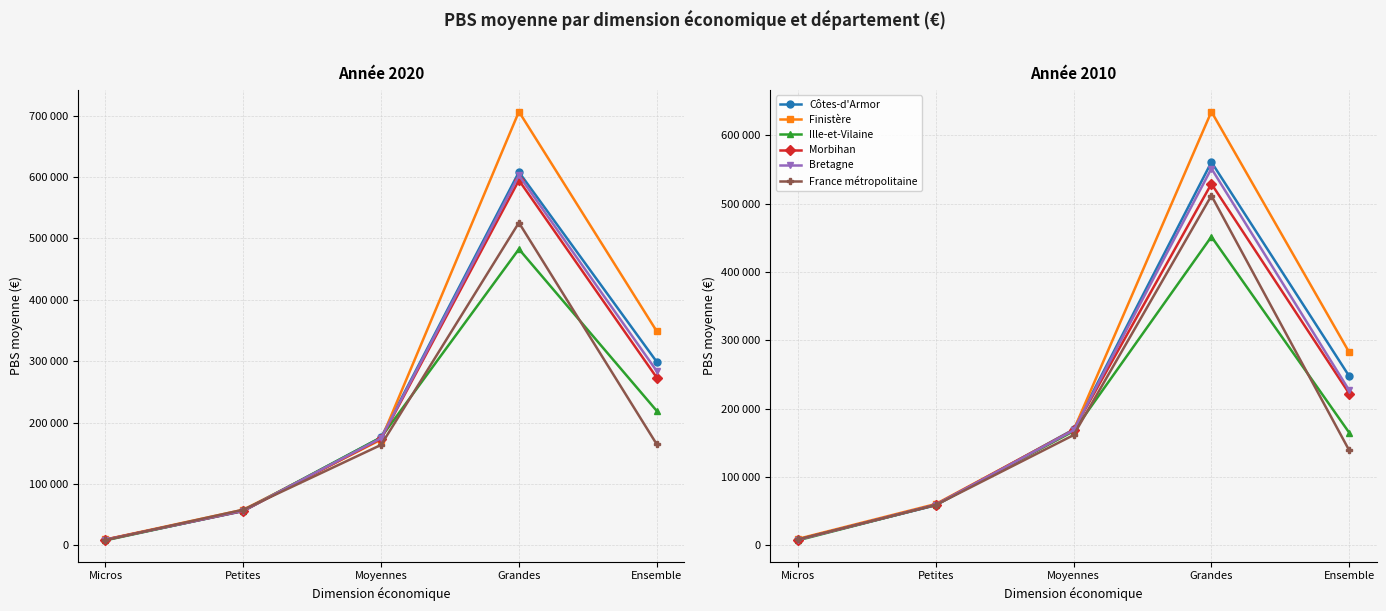

Does the chart display data point markers on the line(s)?

Yes